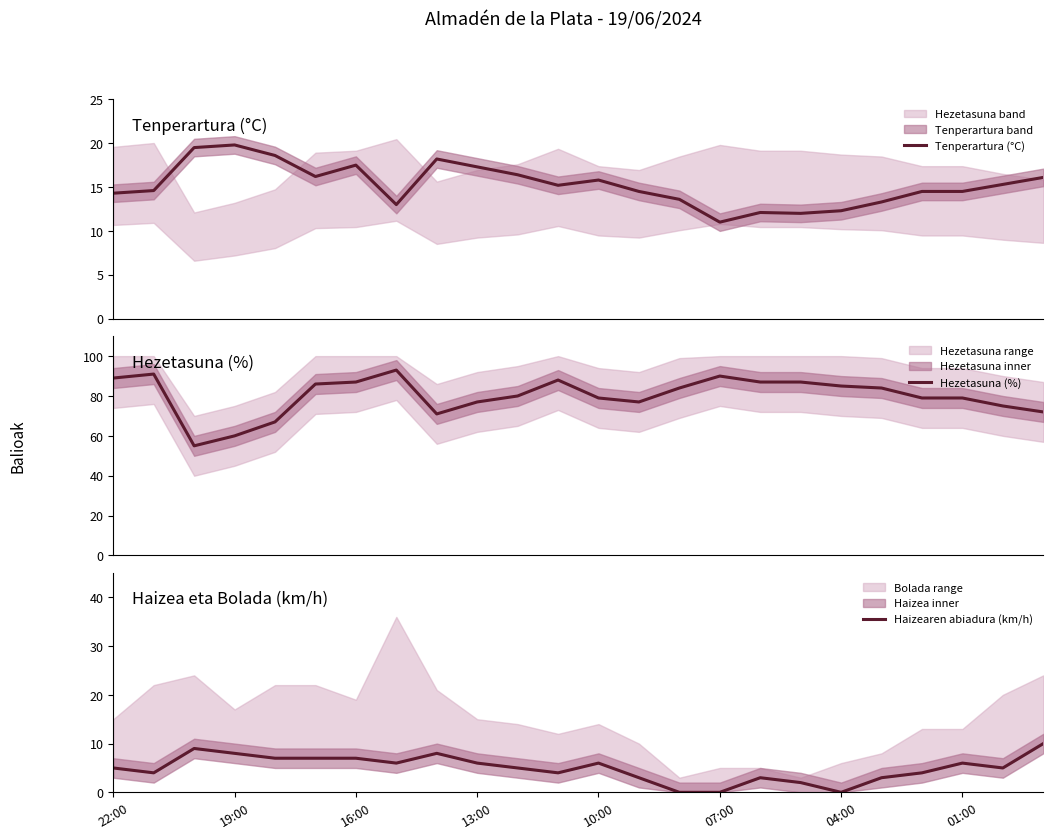

True or false: Hezetasuna (%) and Haizearen abiadura (km/h) intersect in this chart.

False